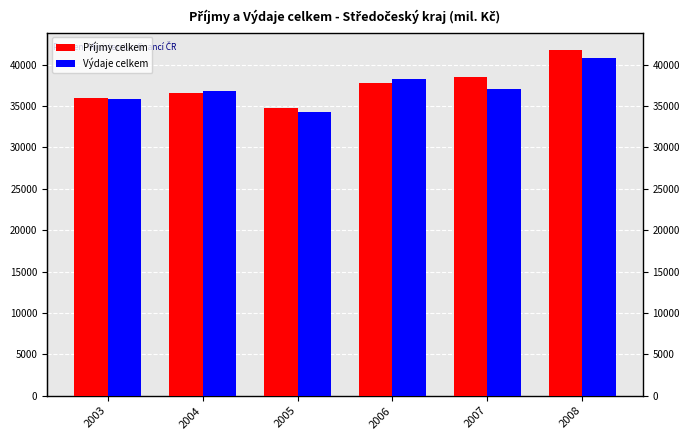

The value of Výdaje celkem at 2004 is 17574.9. True or false?

False